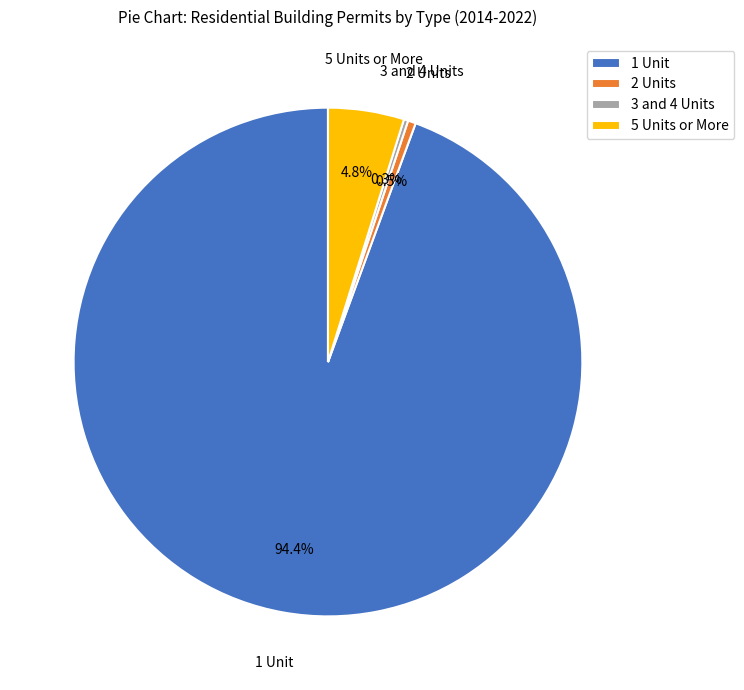

Between 2 Units and 1 Unit, which is larger?

1 Unit